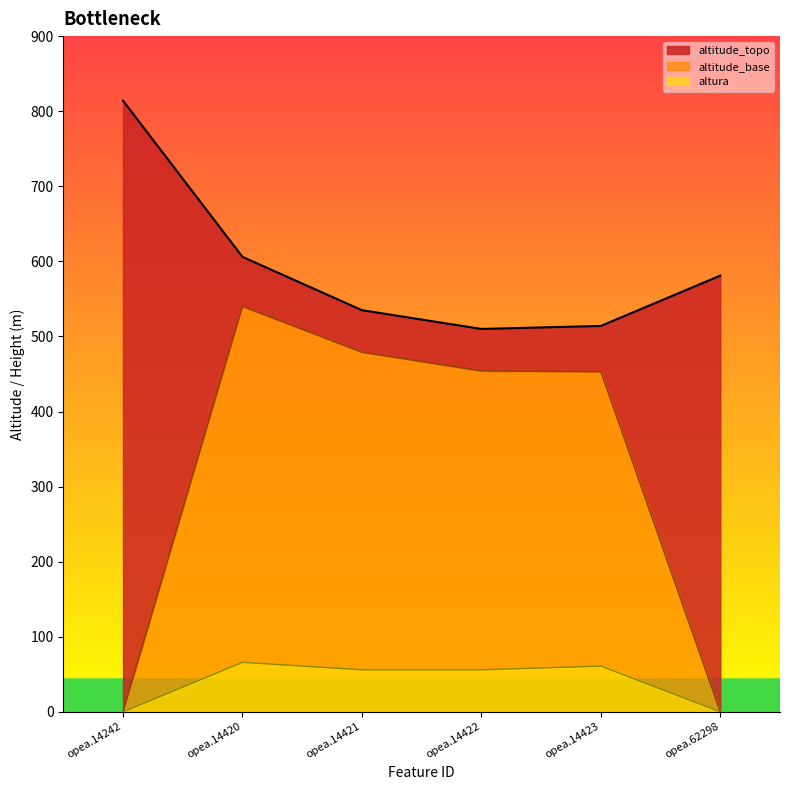

Reading left to right, what are all the values shown in this chart?

altitude_topo: 814	606	535	510	514	581
altitude_base: 0	540	479	454	453	0
altura: 0	66	56	56	61	0